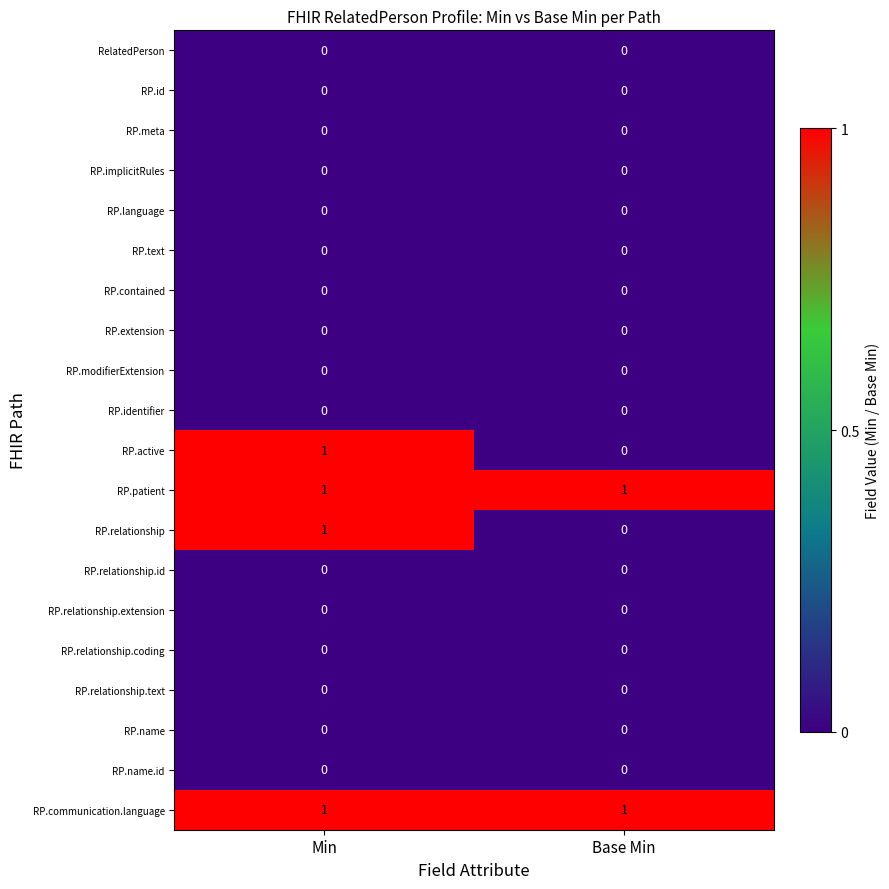

How many categories are shown in the chart?

2